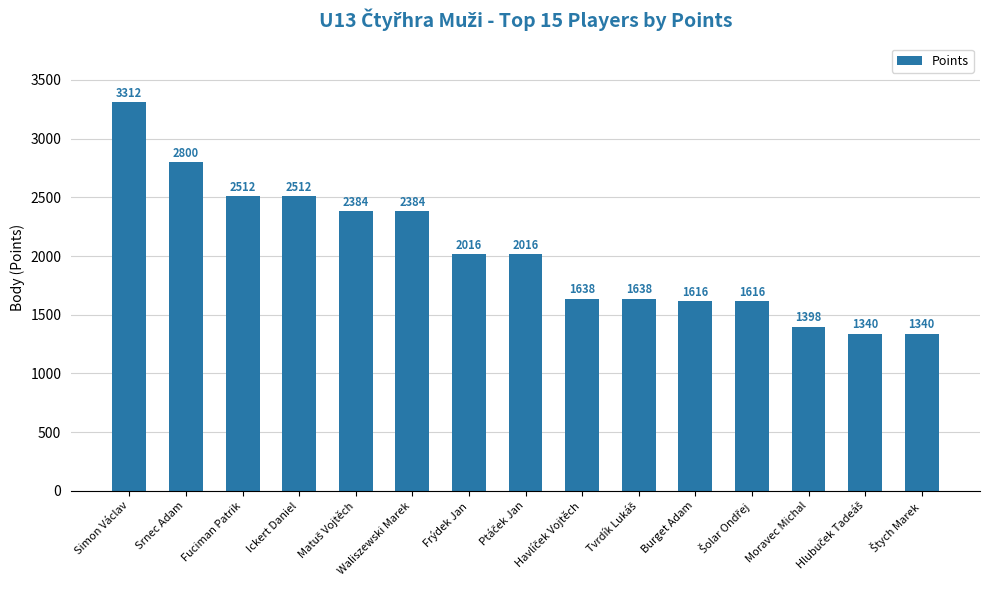

Does the chart contain stacked bars?

No